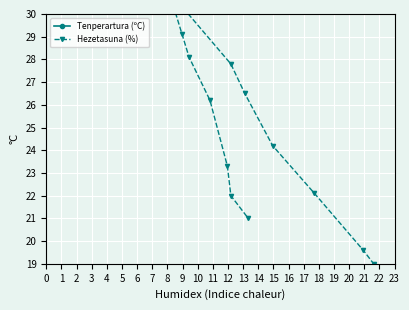

How many interior local valleys does the Tenperartura (ºC) series have?

2